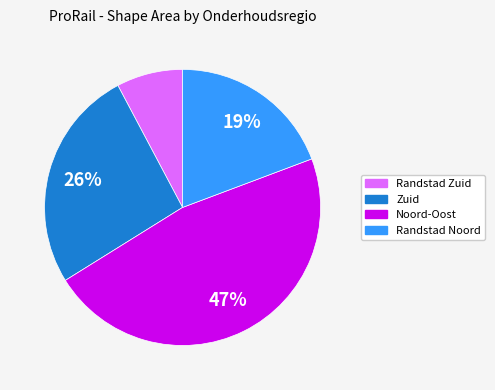

To the nearest percent, what is the average slice percentage?

25%